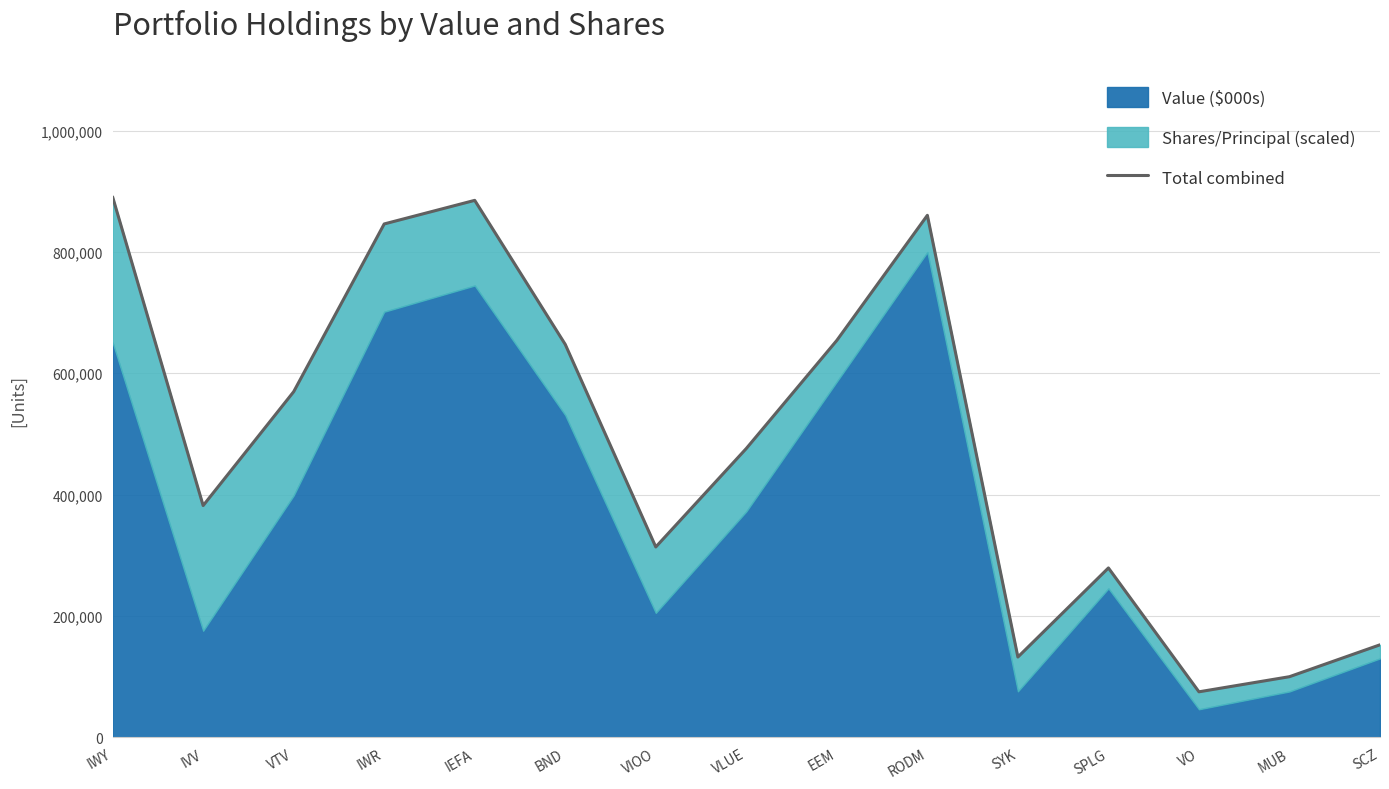

Reading left to right, extract all data points from this chart.

890630.3	381877.2	569525.2	846008.7	884901.1	647515.5	313651.8	475965.0	654115.3	860259.4	132265.1	279062.3	74934.2	99858.9	152409.3